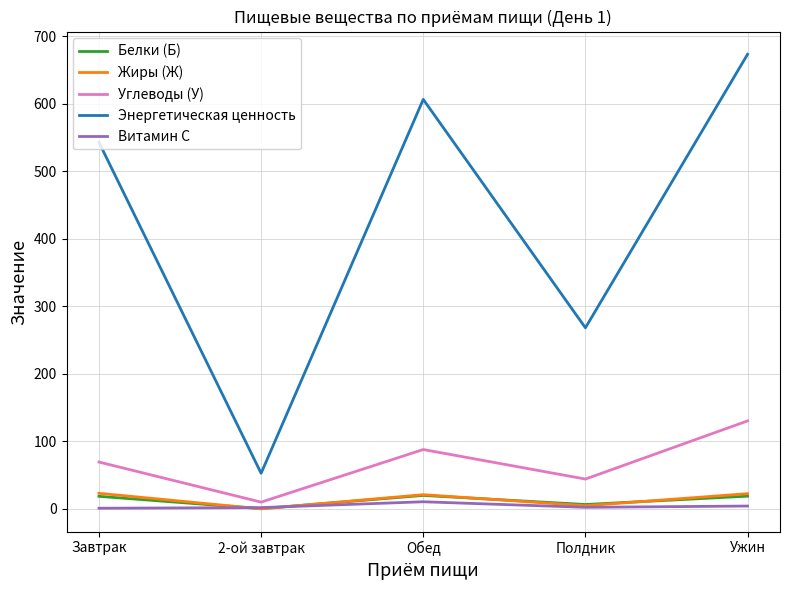

Which series changed the most between Обед and Полдник?

Энергетическая ценность